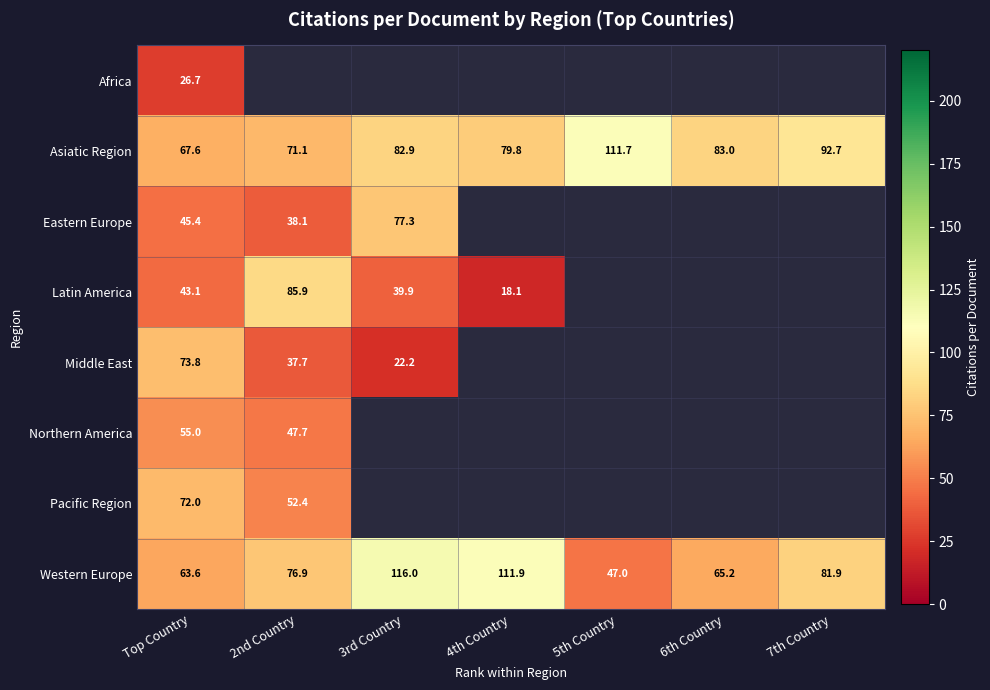

Which has a higher value, 5th Country or Top Country?

Top Country